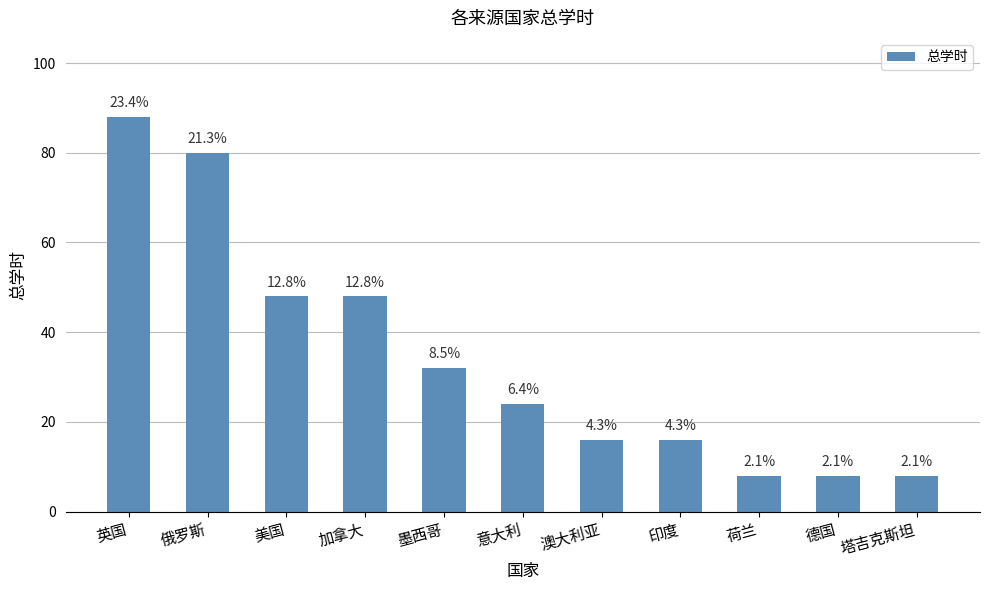

Reading left to right, list all the values displayed in this chart.

88	80	48	48	32	24	16	16	8	8	8